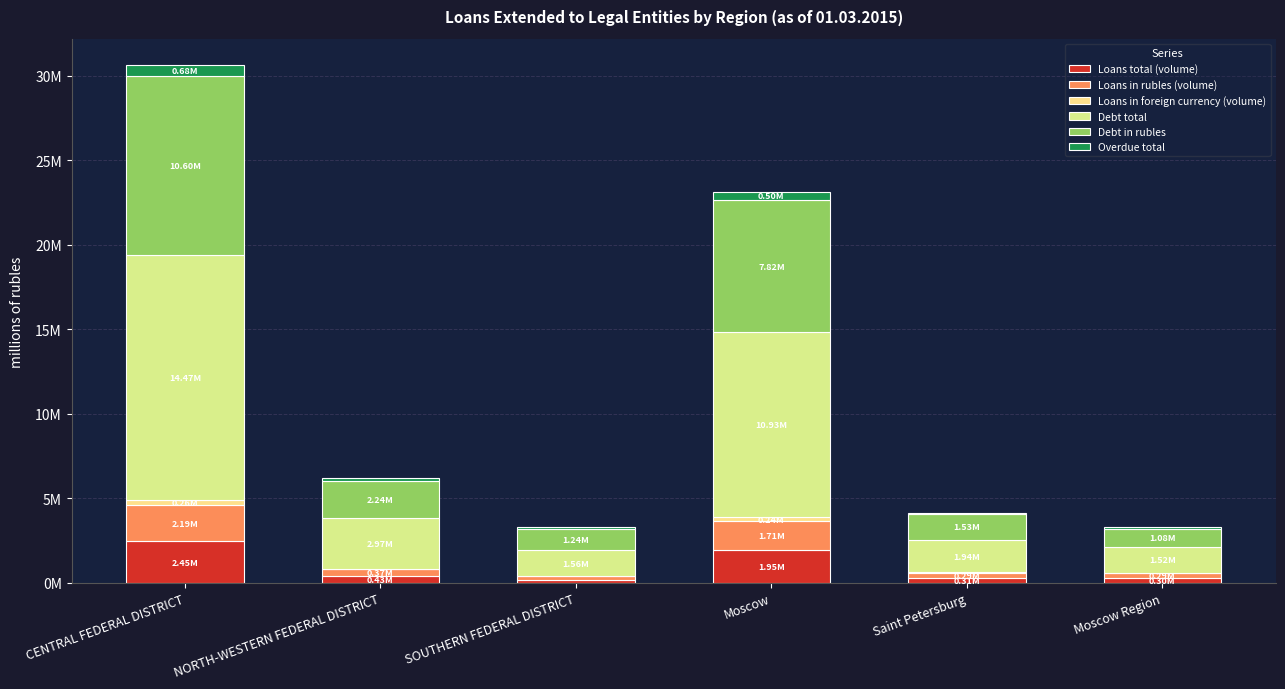

What is the label of the 2nd bar from the right?

Saint Petersburg